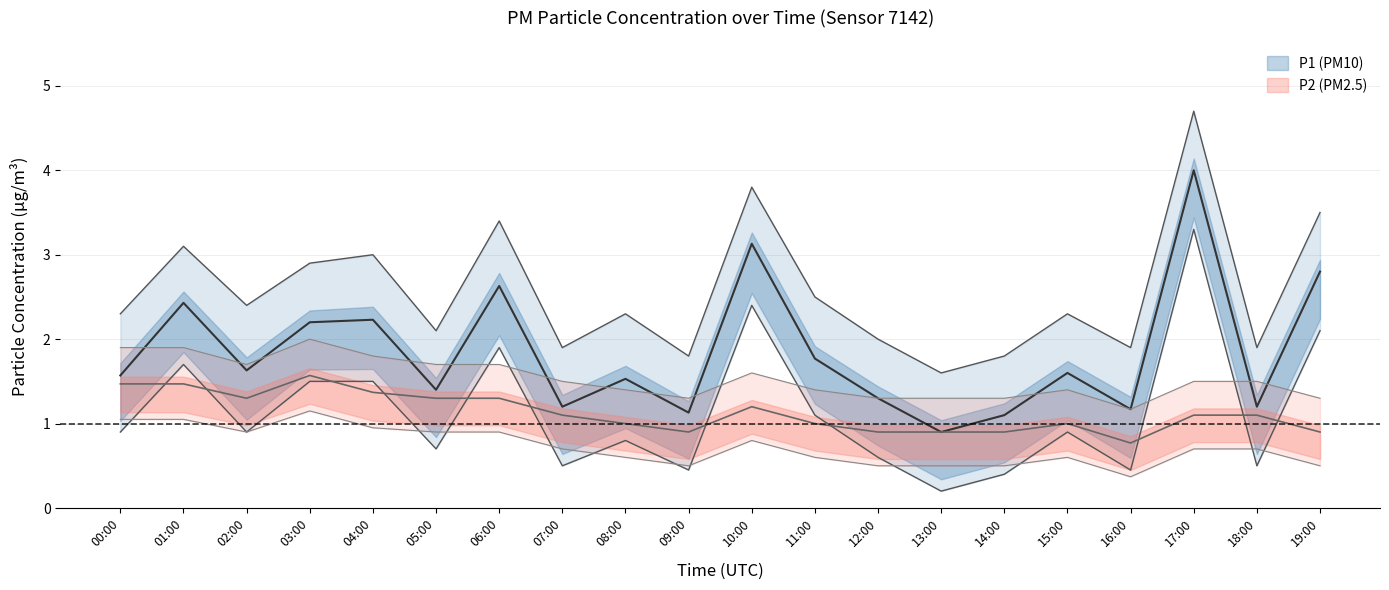

Which series has the largest range (max minus min)?

P1